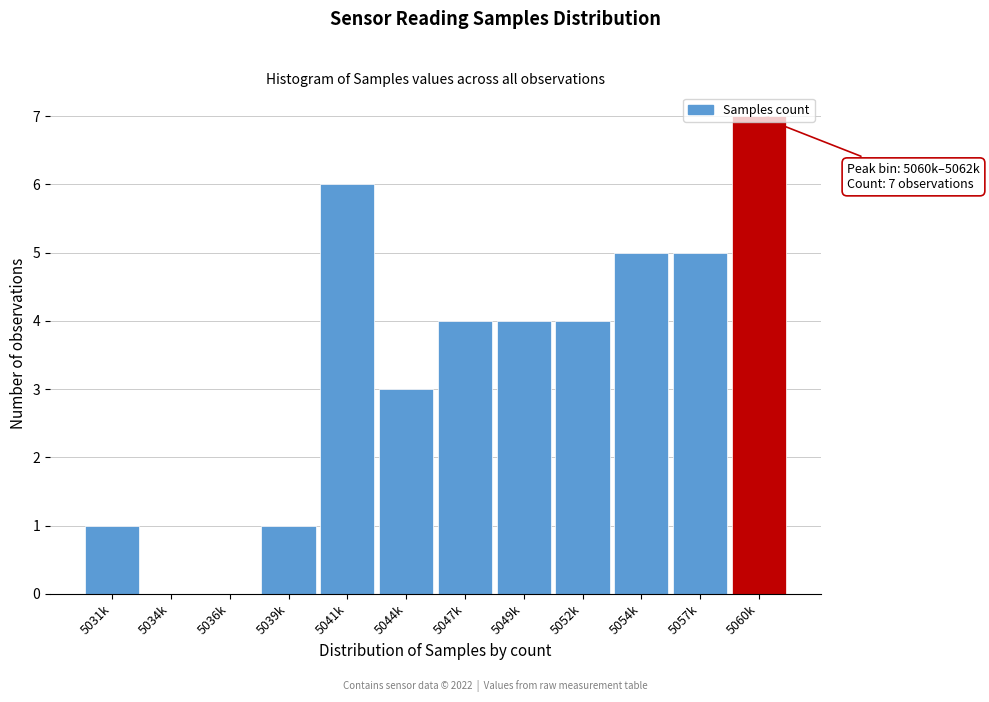

Which has a higher value, 5039k or 5036k?

5039k